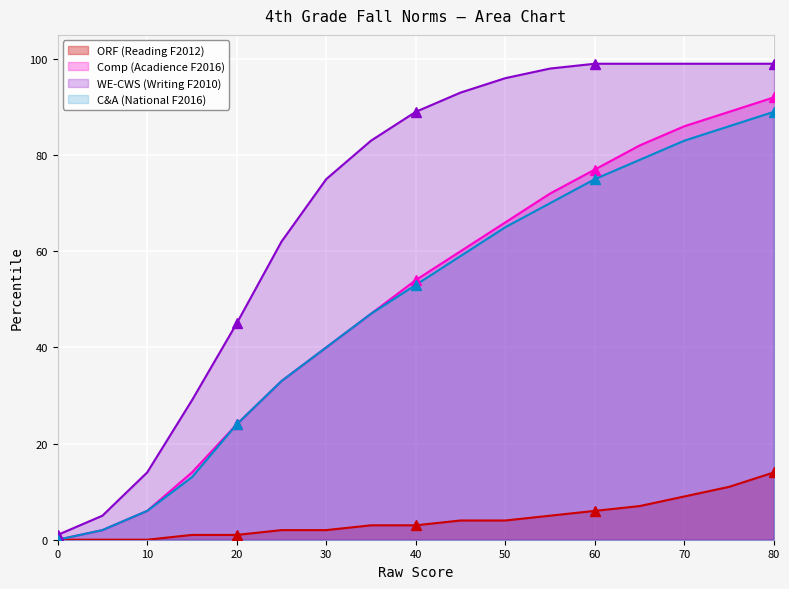

Reading right to left, extract all data points from this chart.

ORF (Reading F2012): 14	11	9	7	6	5	4	4	3	3	2	2	1	1	0	0	0
Comp (Acadience F2016): 92	89	86	82	77	72	66	60	54	47	40	33	24	14	6	2	0
WE-CWS (Writing F2010): 99	99	99	99	99	98	96	93	89	83	75	62	45	29	14	5	1
C&A (National F2016): 89	86	83	79	75	70	65	59	53	47	40	33	24	13	6	2	0